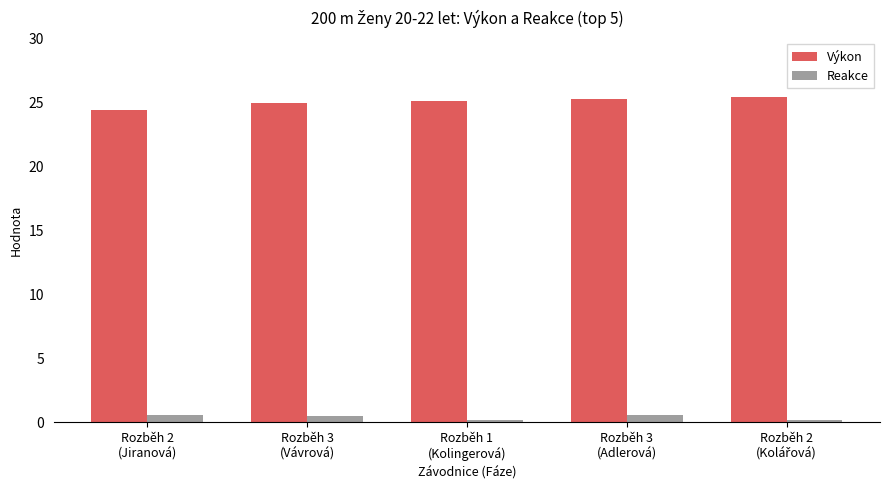

What is the average value of the Reakce series?

0.4